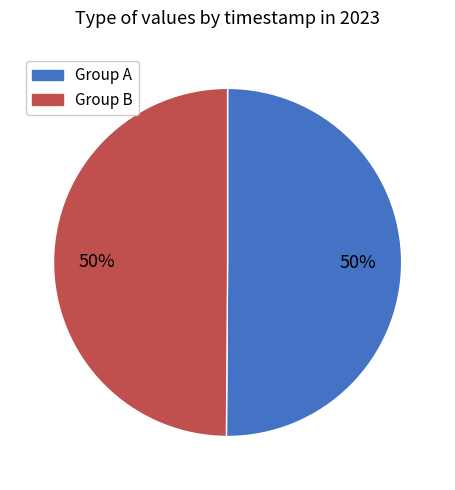

To the nearest percent, what is the average slice percentage?

50%